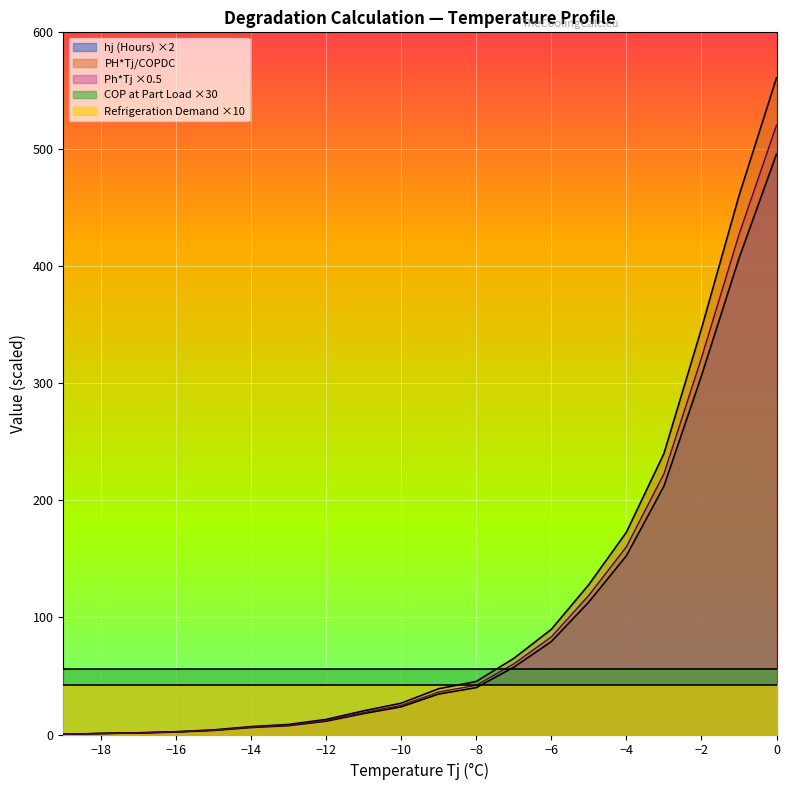

Between -7 and -16, which is larger?

-7